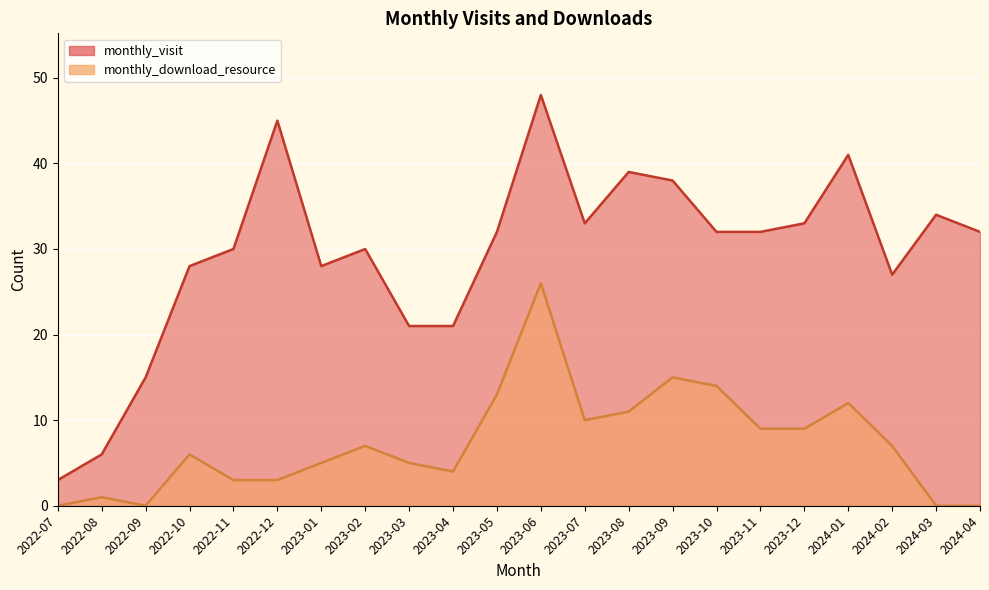

What is the difference between the highest and lowest values at 2023-03?

16